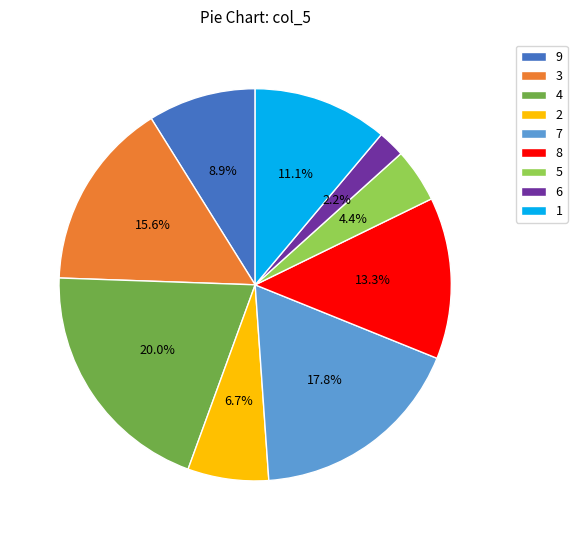

Which has a higher value, 8 or 3?

3